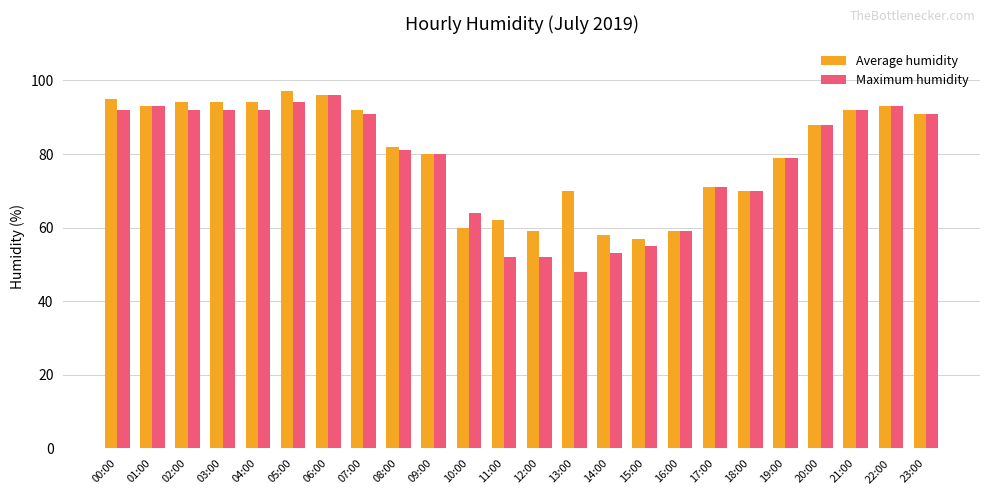

What is the sum of the Maximum humidity values at 13:00 and 12:00?

100